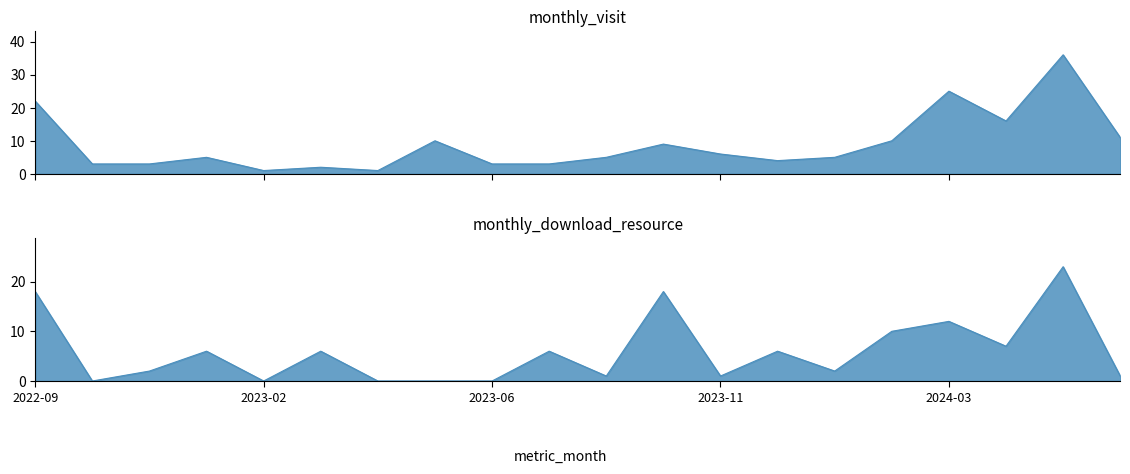

Is it true that monthly_download_resource equals 3 at 2024-01?

False